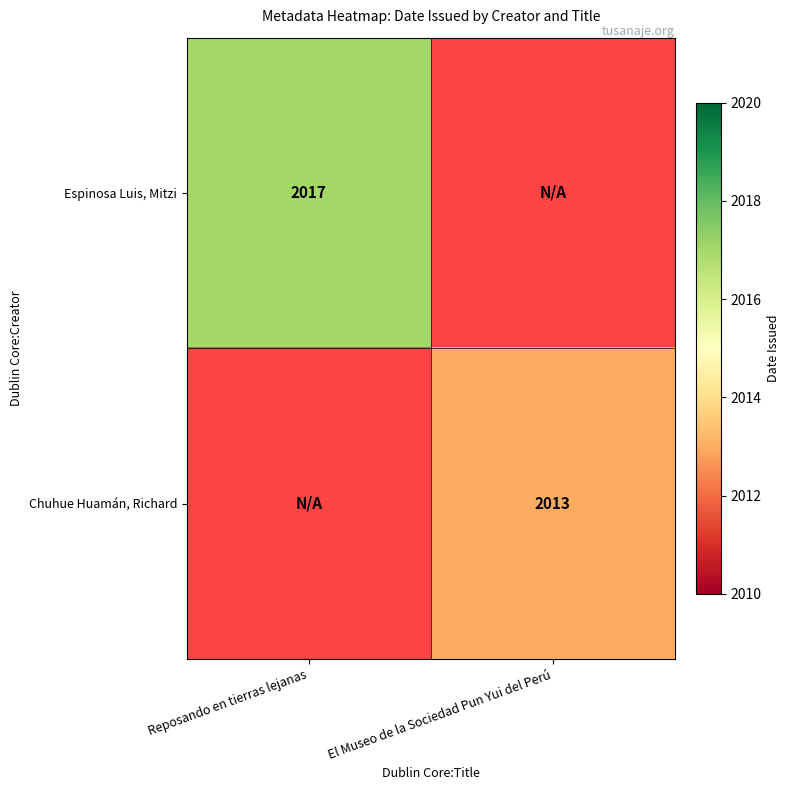

The value of Chuhue Huamán, Richard at El Museo de la Sociedad Pun Yui del Perú is 2013. True or false?

True